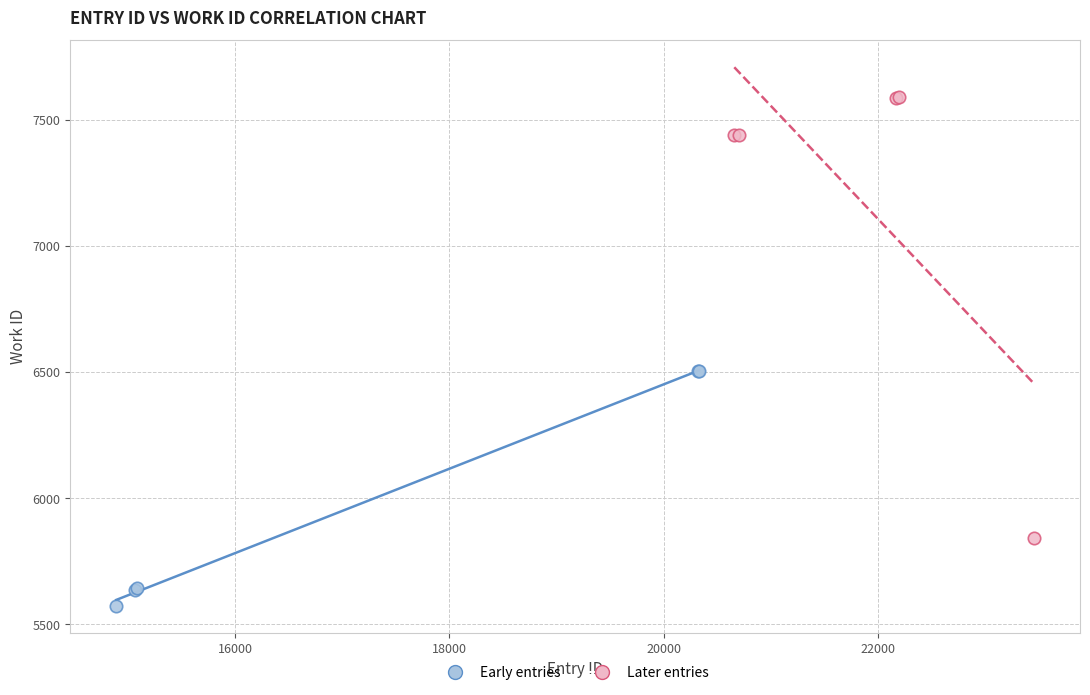

Which series reaches the minimum Y coordinate?

Early entries